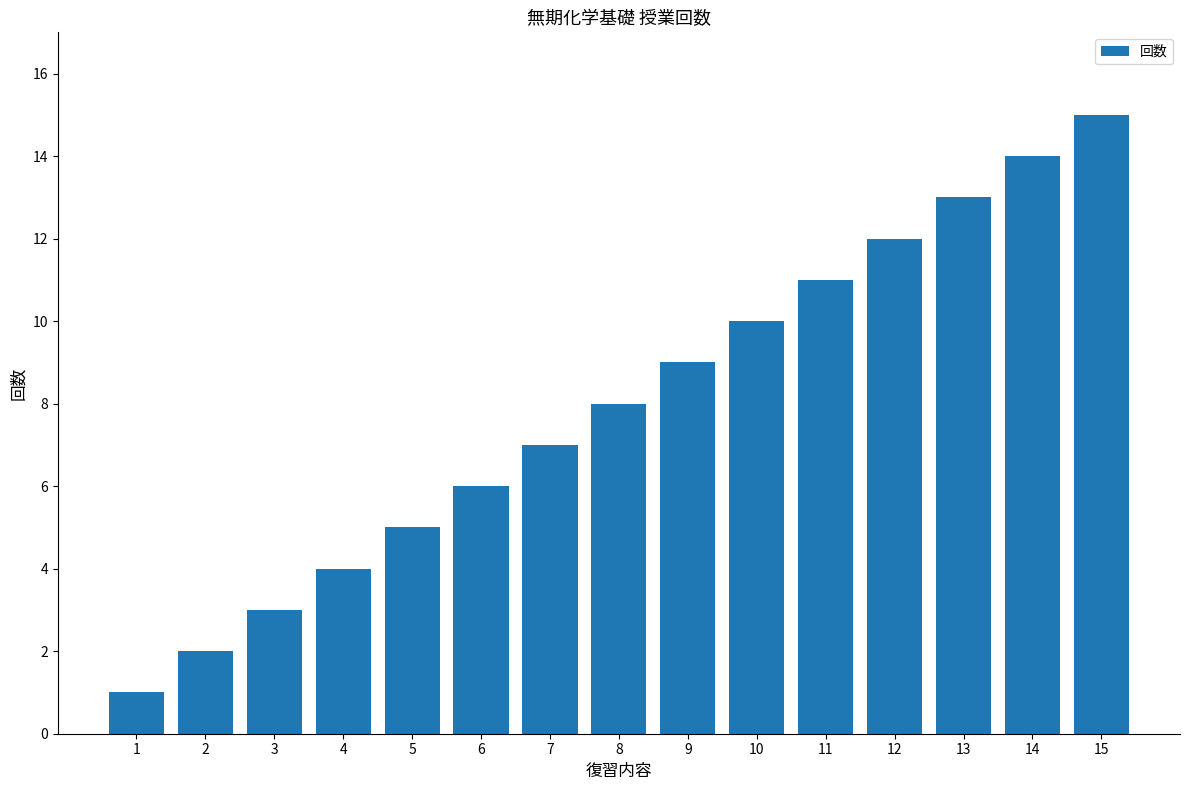

What is the sum of all values?

120